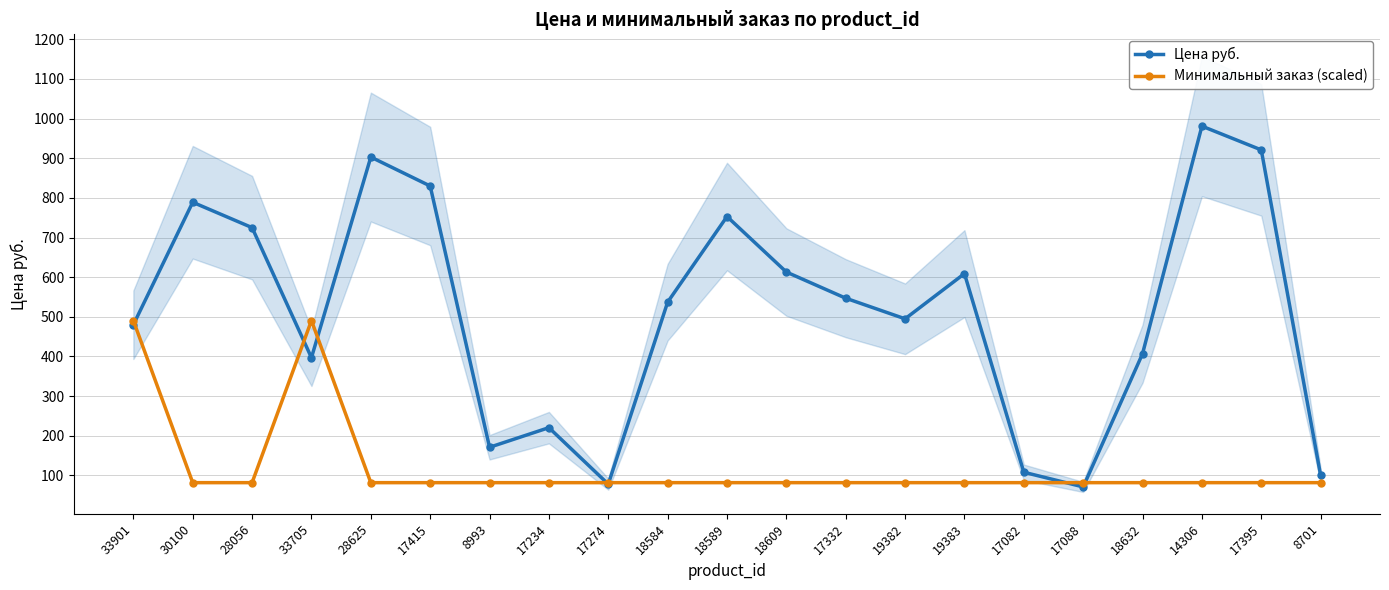

Between 18589 and 14306, which is larger?

14306